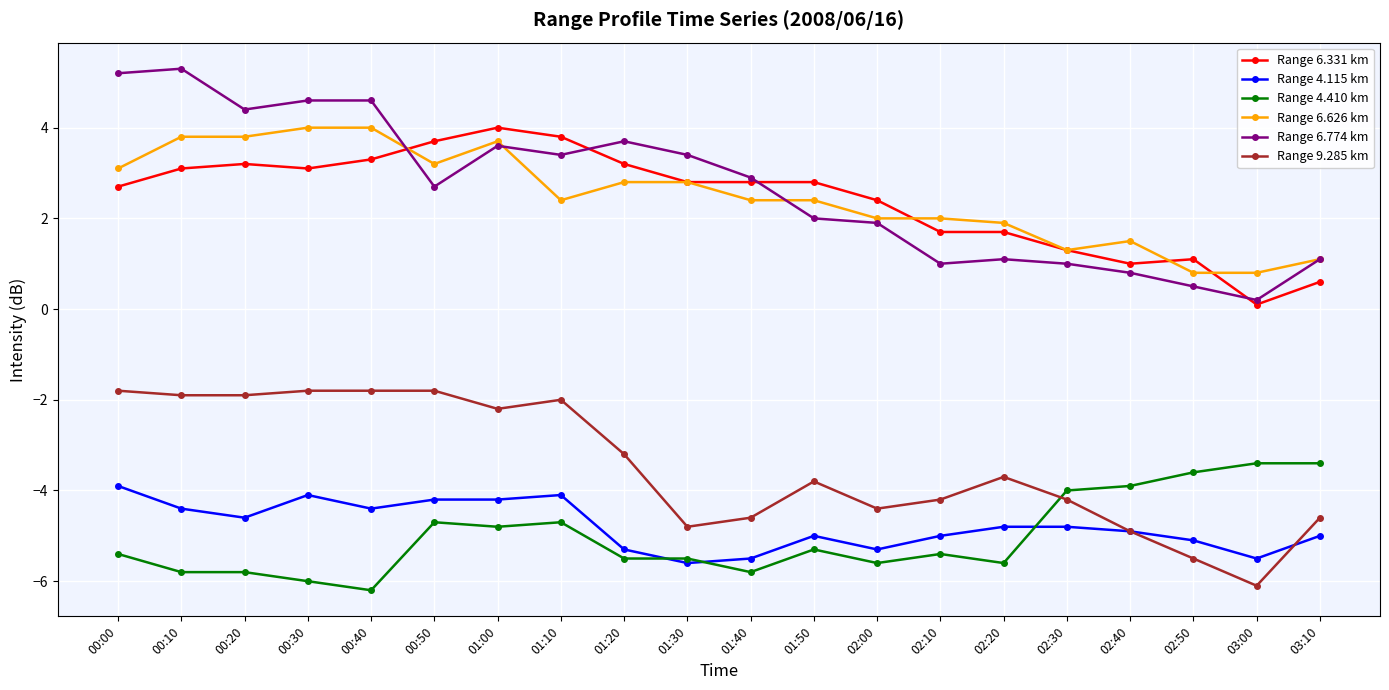

What is the total value across all series at 02:00?

-9.0